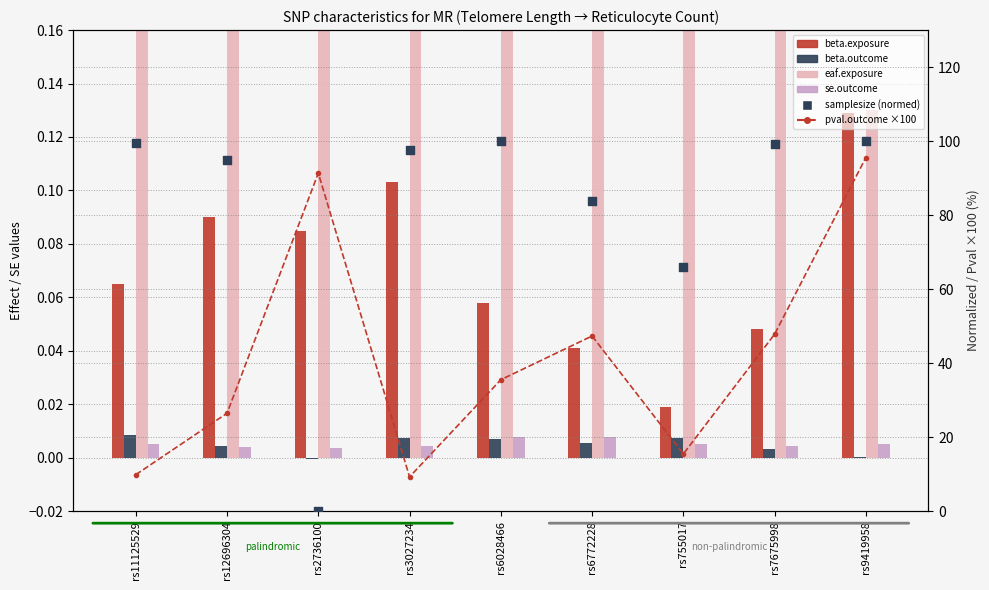

At how many categories does at least one series exceed 56?

9